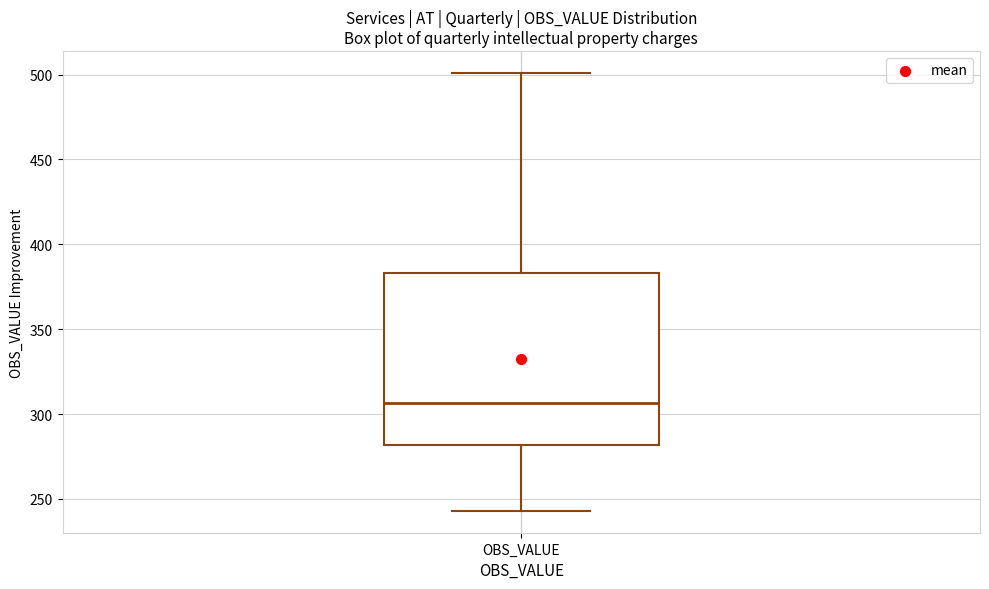

Read this box plot against the y-axis: the position of the median line, the range covered by the box, and the ends of both whiskers. The values are not printed on the chart, so give them approximately, as read against the axis.

median 305, box 280 to 385, whiskers 245 to 500